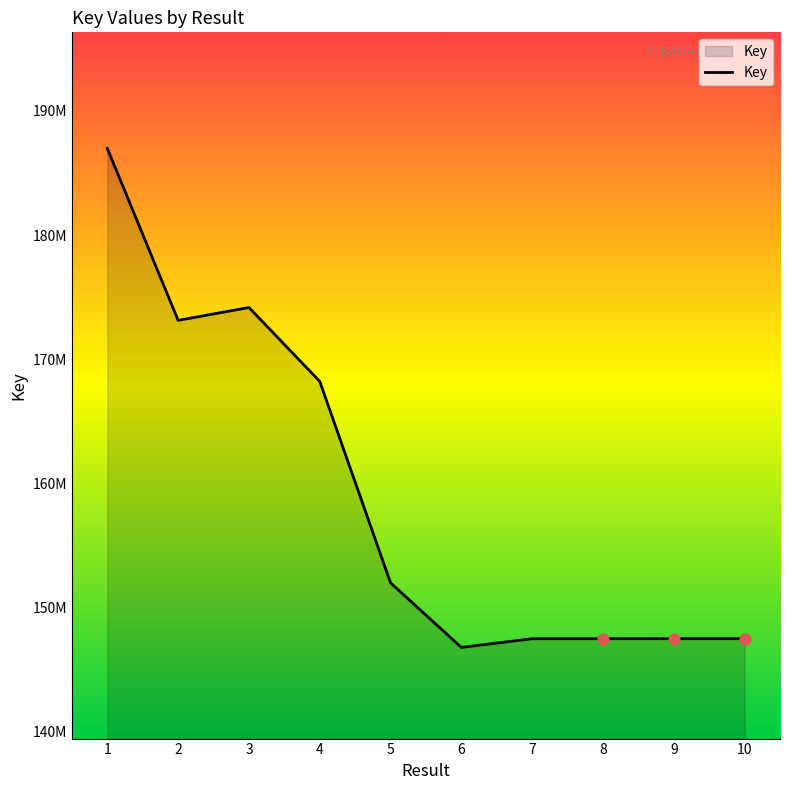

Is this an area chart (filled region under the line)?

Yes